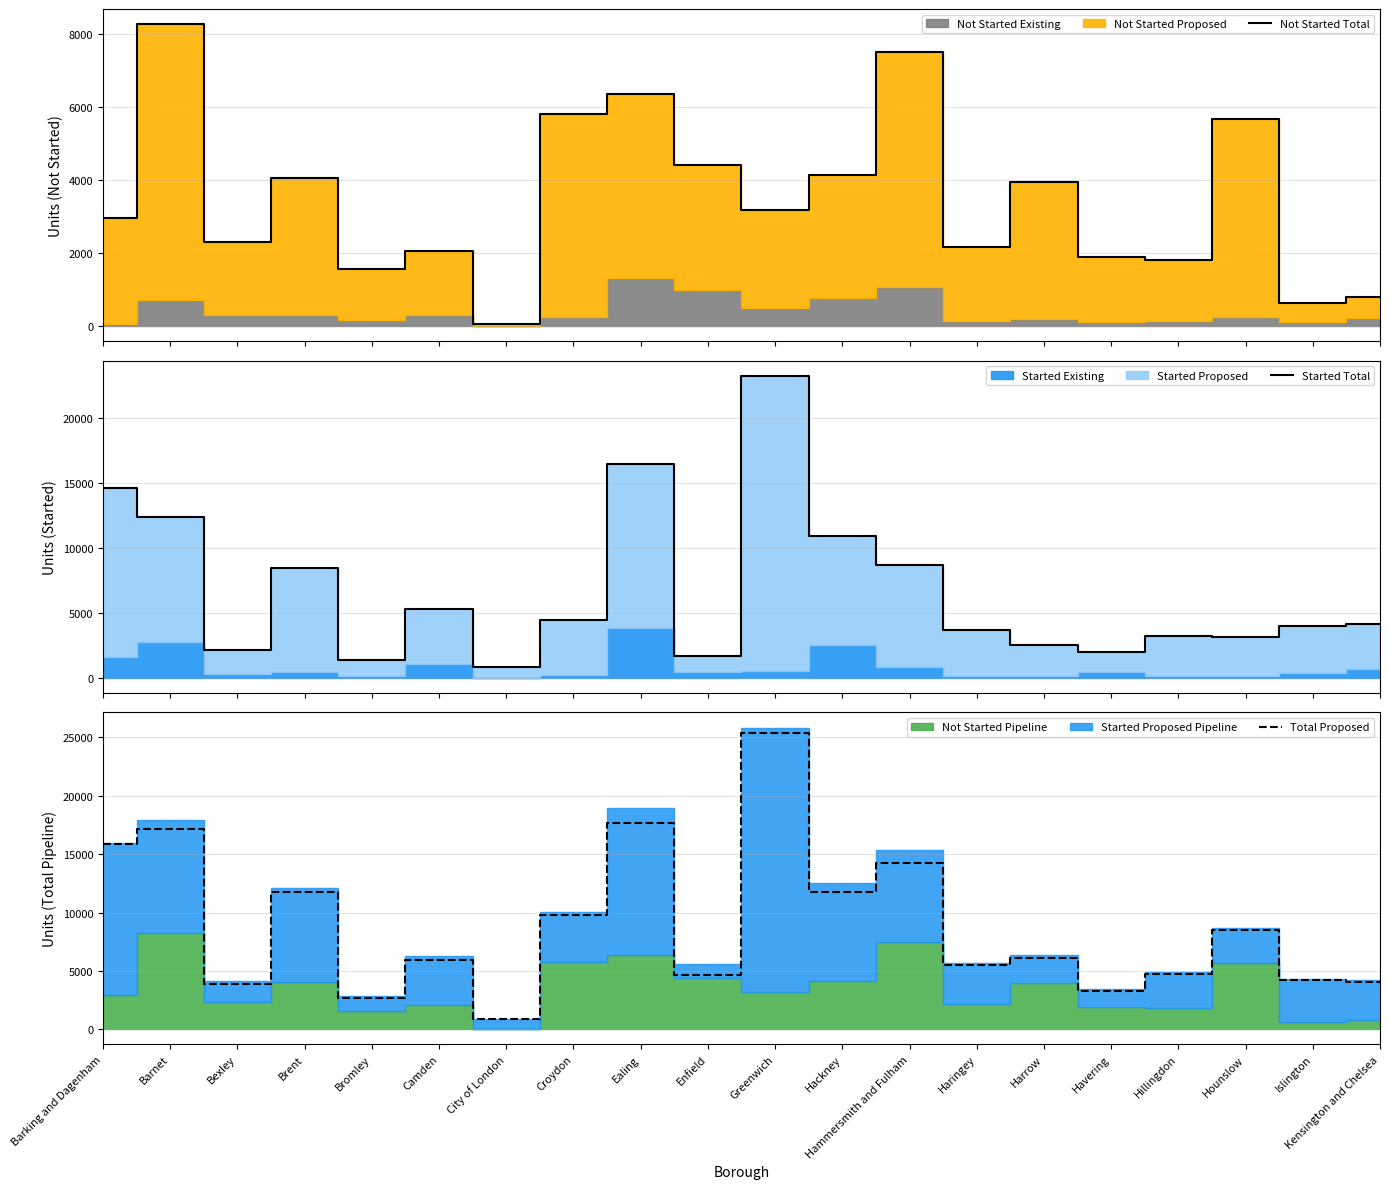

Is it true that Started Total equals 709 at Enfield?

False